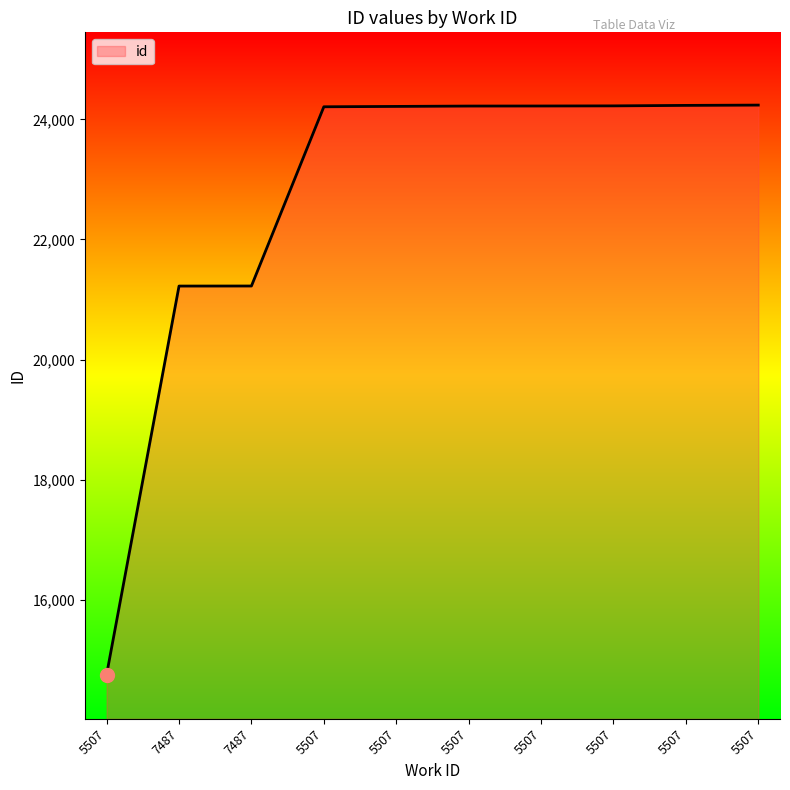

Rank the categories by value from highest to lowest.

5507, 5507, 5507, 5507, 5507, 5507, 5507, 7487, 7487, 5507